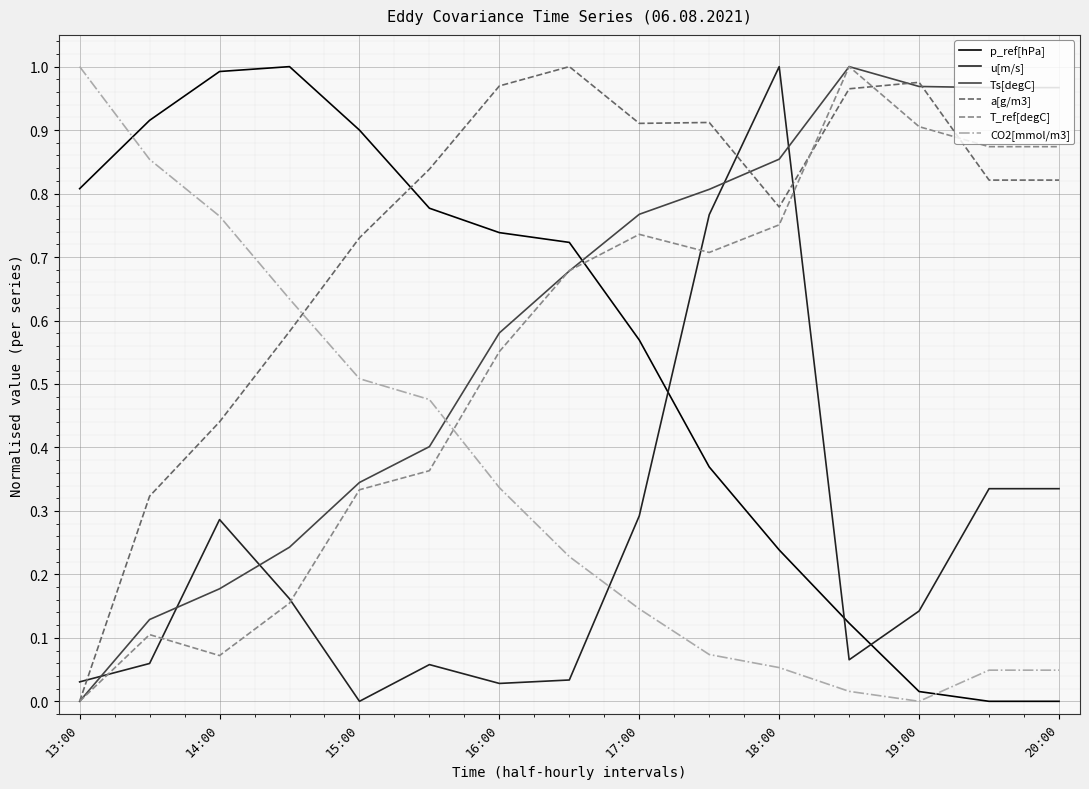

Which series has the largest total across all categories?

a[g/m3]